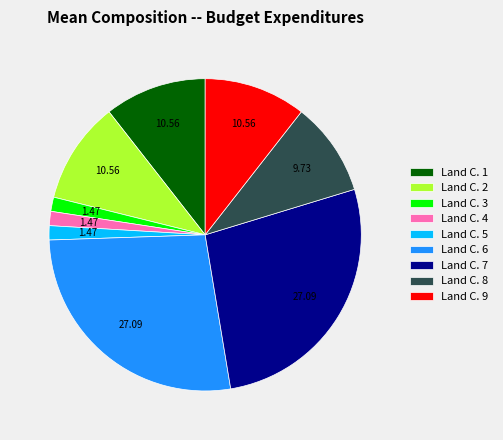

Combined, do Land C. 1 and Land C. 3 account for over 50%?

No